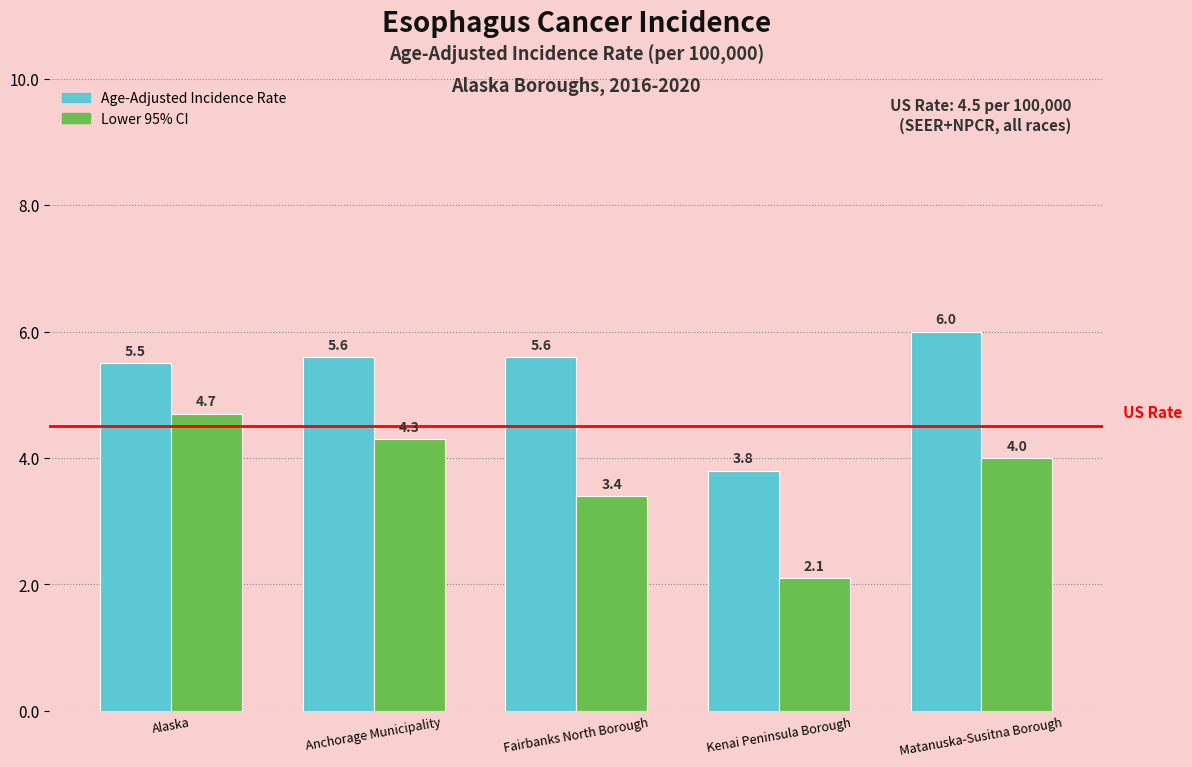

Reading right to left, extract all data points from this chart.

Age-Adjusted Incidence Rate: Matanuska-Susitna Borough=6.0	Kenai Peninsula Borough=3.8	Fairbanks North Borough=5.6	Anchorage Municipality=5.6	Alaska=5.5
Lower 95% CI: Matanuska-Susitna Borough=4.0	Kenai Peninsula Borough=2.1	Fairbanks North Borough=3.4	Anchorage Municipality=4.3	Alaska=4.7